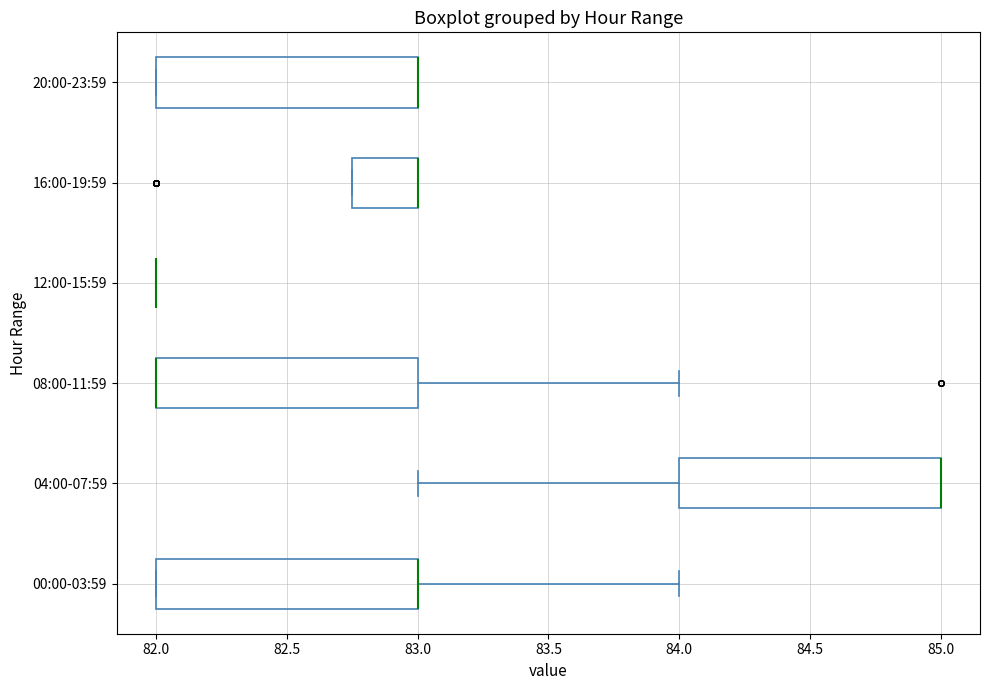

Reading bottom to top, read every box against the x-axis: the position of its median line, the range the box covers, and the ends of its whiskers. The values are not printed on the chart, so give them approximately, as read against the axis.

00:00-03:59: median 83.00 (drawn on the box's right edge), box 82.00 to 83.00, whiskers 82.00 to 84.00
04:00-07:59: median 85.00 (drawn on the box's right edge), box 84.00 to 85.00, whiskers 83.00 to 85.00
08:00-11:59: median 82.00 (drawn on the box's left edge), box 82.00 to 83.00, whiskers 82.00 to 84.00
12:00-15:59: box collapsed to a line at 82.00, whiskers 82.00 to 82.00
16:00-19:59: median 83.00 (drawn on the box's right edge), box 82.75 to 83.00, whiskers 82.75 to 83.00
20:00-23:59: median 83.00 (drawn on the box's right edge), box 82.00 to 83.00, whiskers 82.00 to 83.00